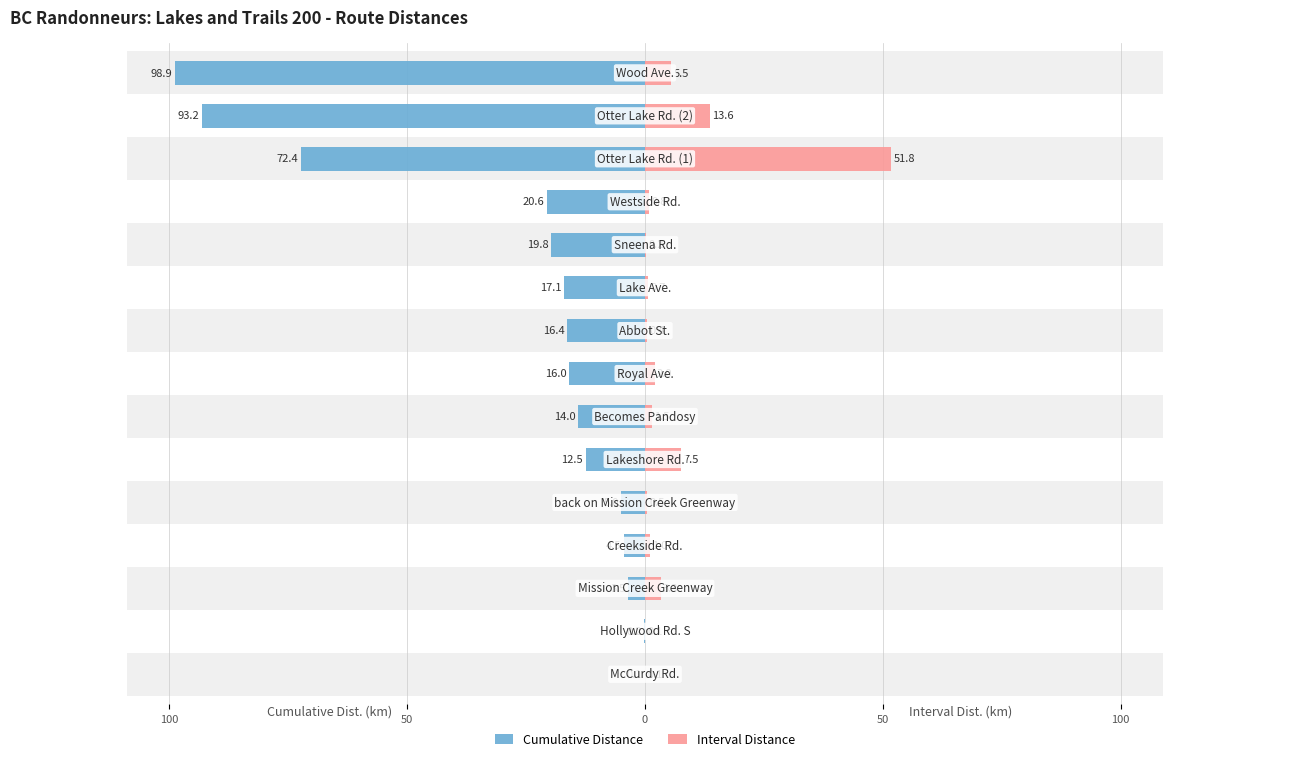

What is the difference between the highest and lowest values at 50?

6.8